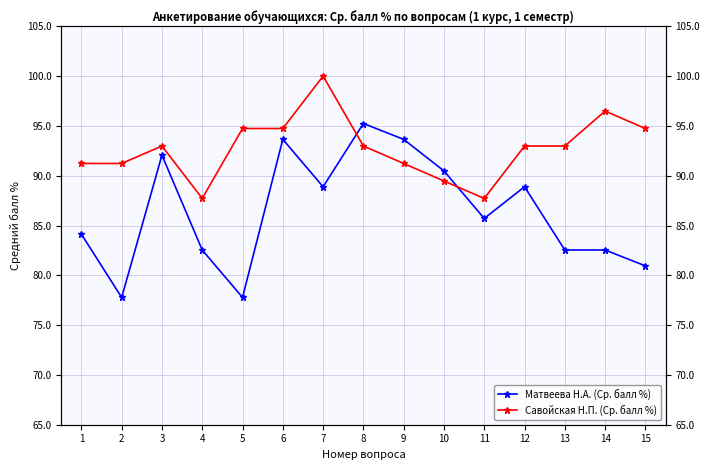

What is the sum of the Савойская Н.П. (Ср. балл %) values at 3 and 4?

180.7